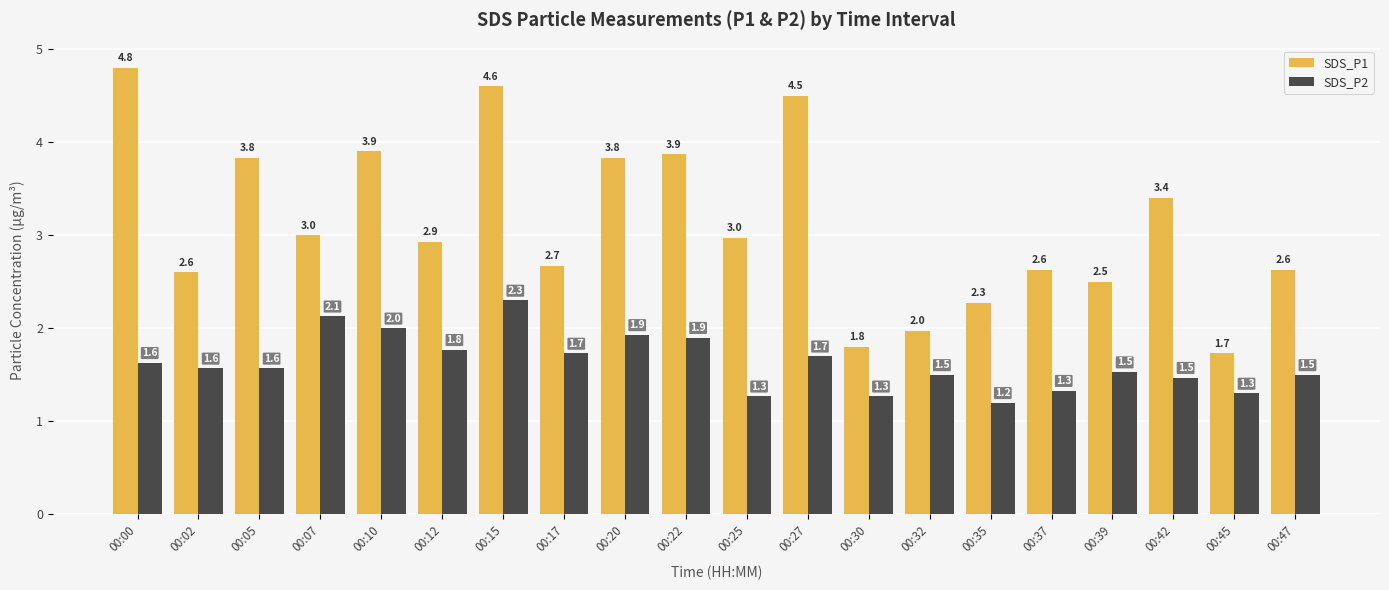

Rank the series by their average value, from lowest to highest.

SDS_P2, SDS_P1